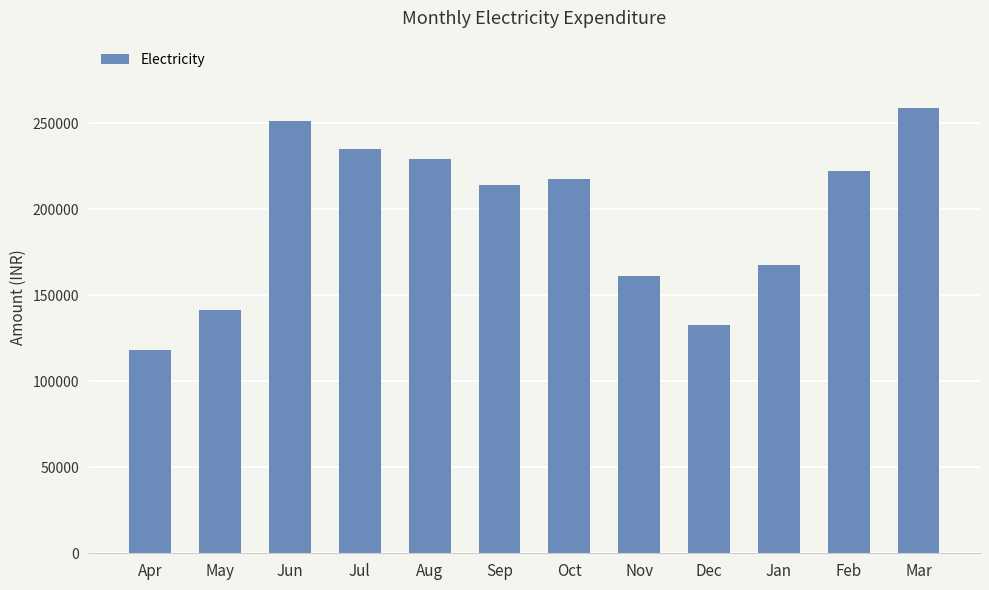

What is the average value?

195738